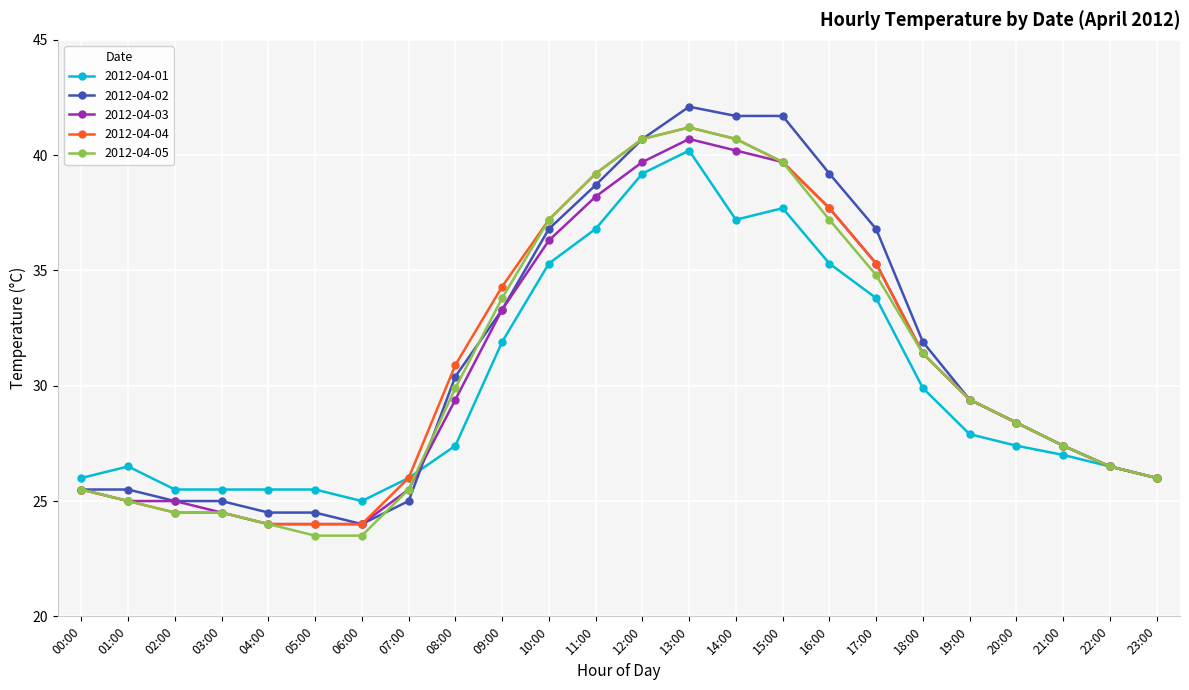

What value does the 2012-04-04 series have at 08:00?

30.9